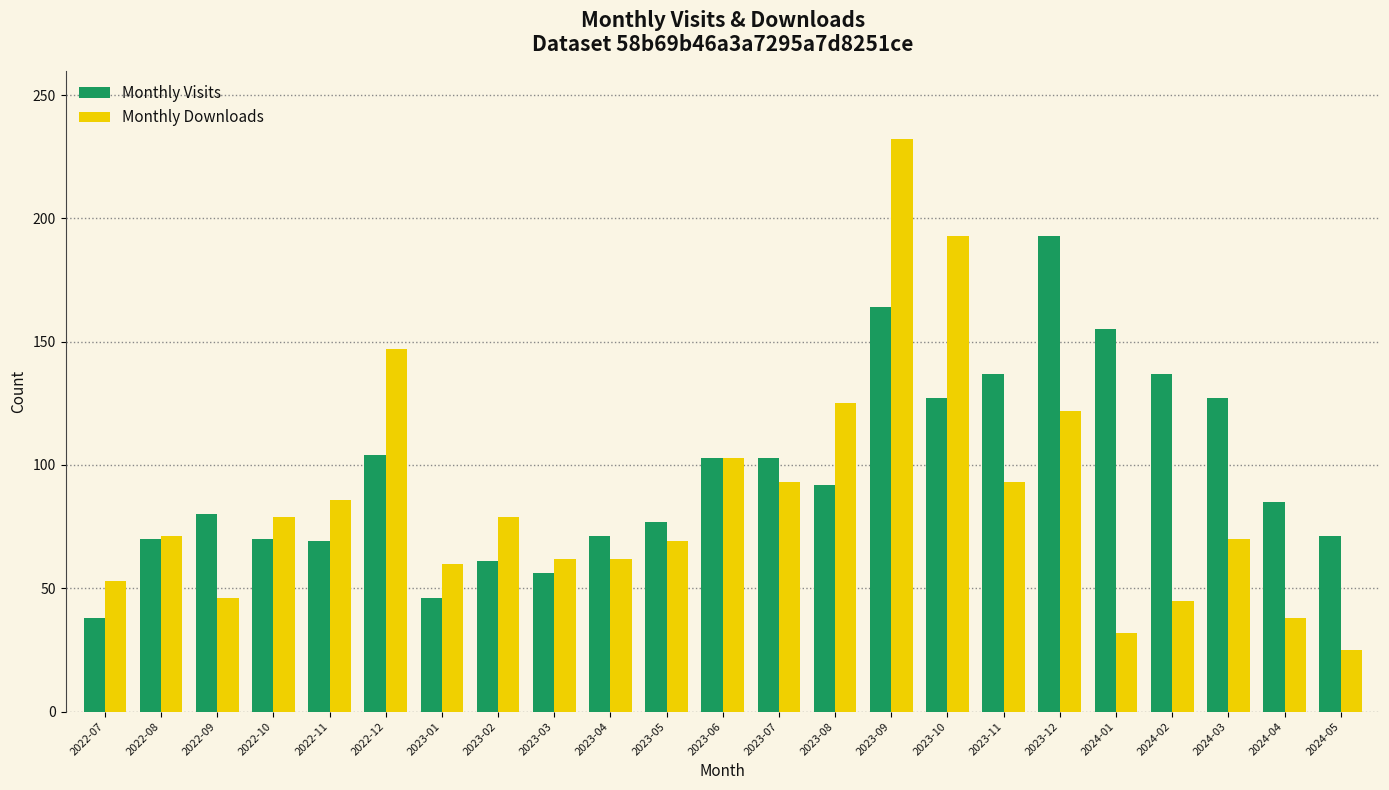

What is the difference between the Monthly Downloads values at 2024-04 and 2023-04?

24